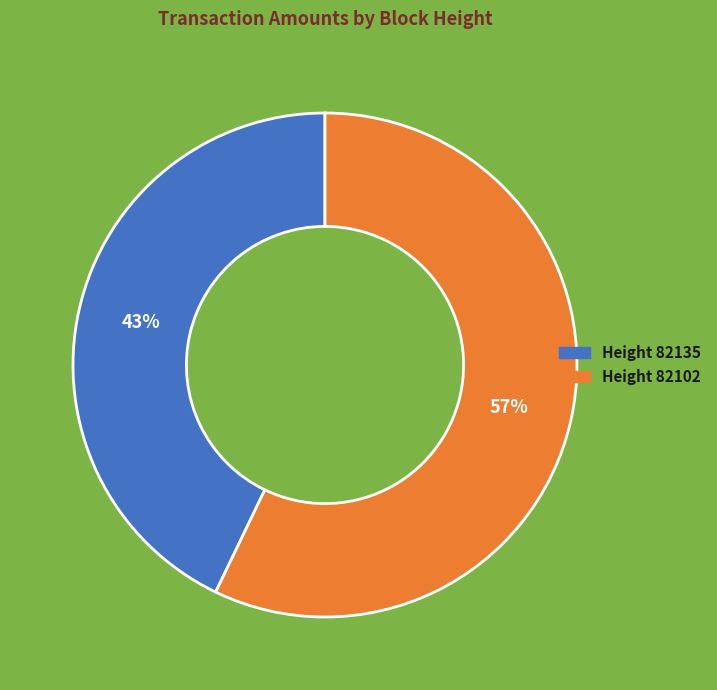

To the nearest percent, what is the average slice percentage?

50%